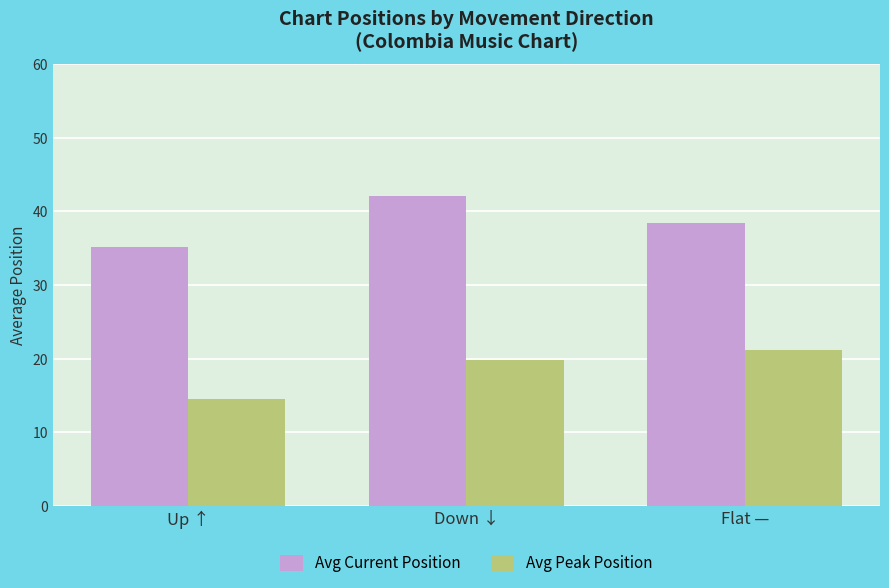

What is the label of the 1st bar from the right?

Flat —